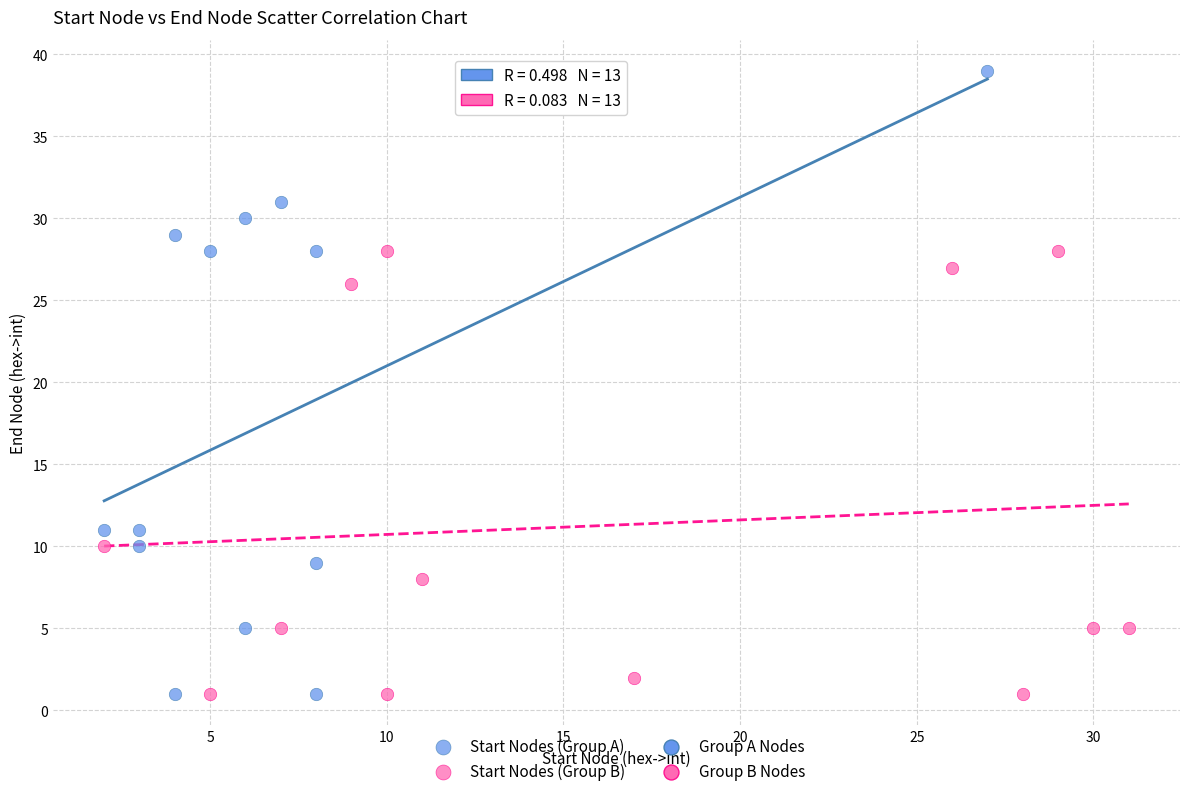

Which series has the widest spread of Y values?

Start Nodes (Group A)